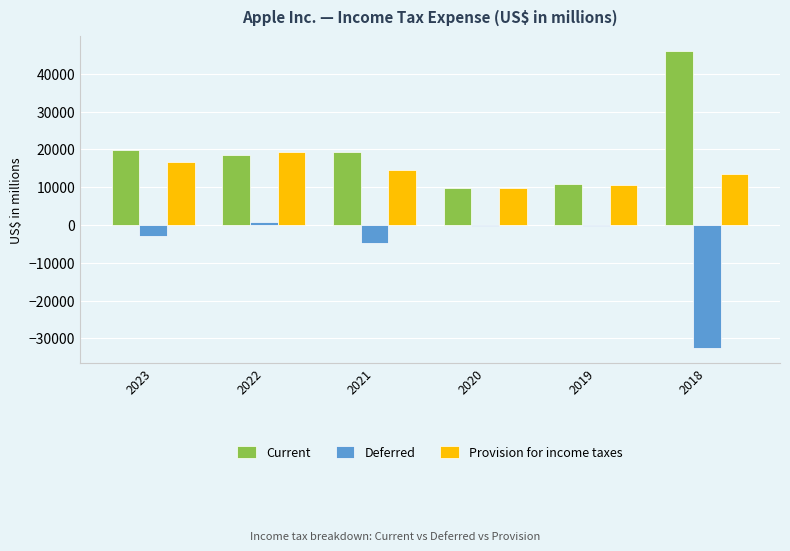

Are the bars horizontal?

No